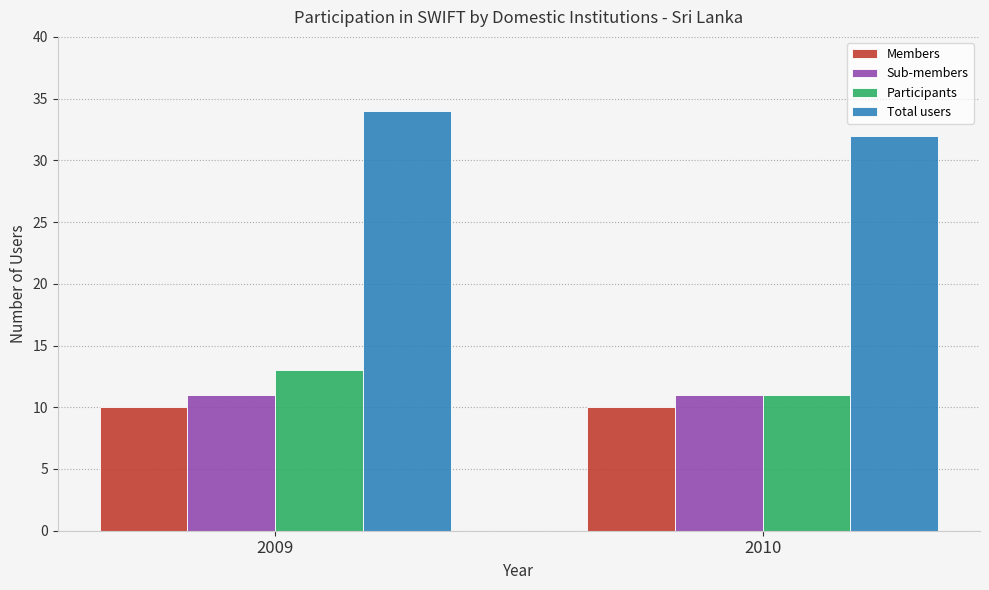

What is the sum of the Sub-members values at 2009 and 2010?

22